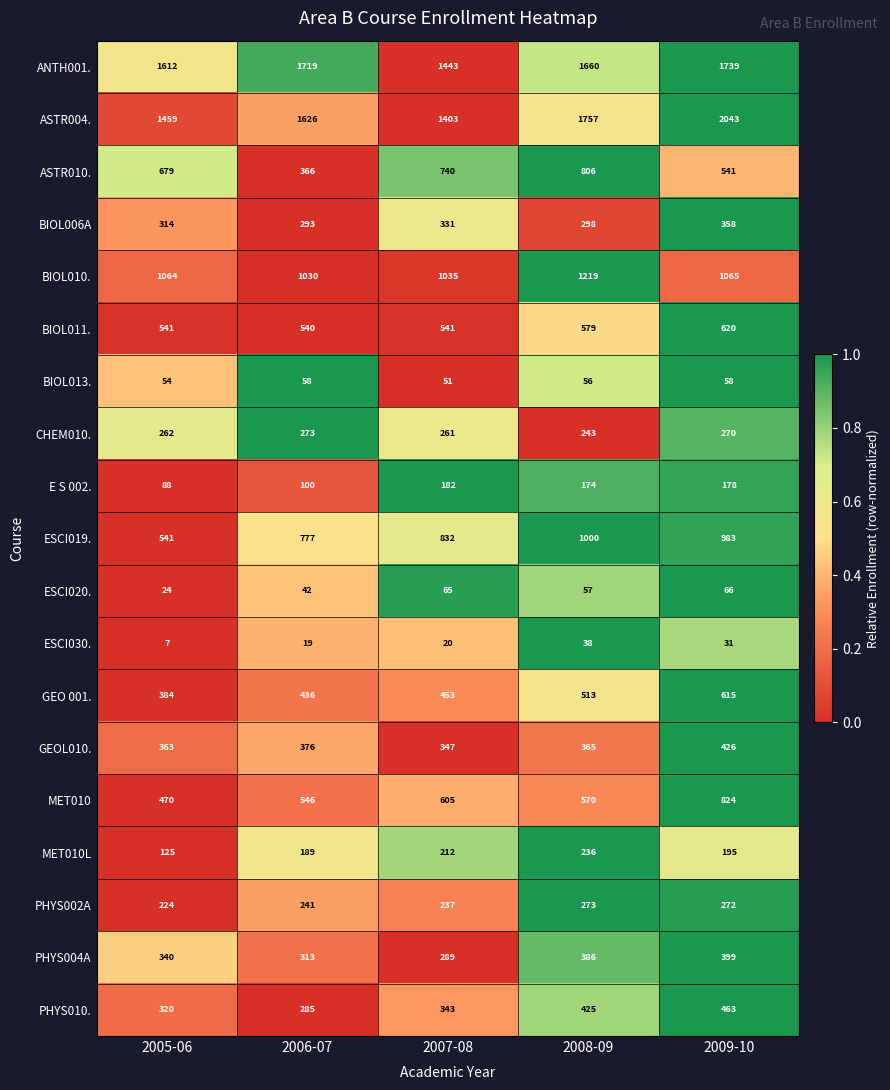

Which series changed the most between 2006-07 and 2009-10?

ASTR004.